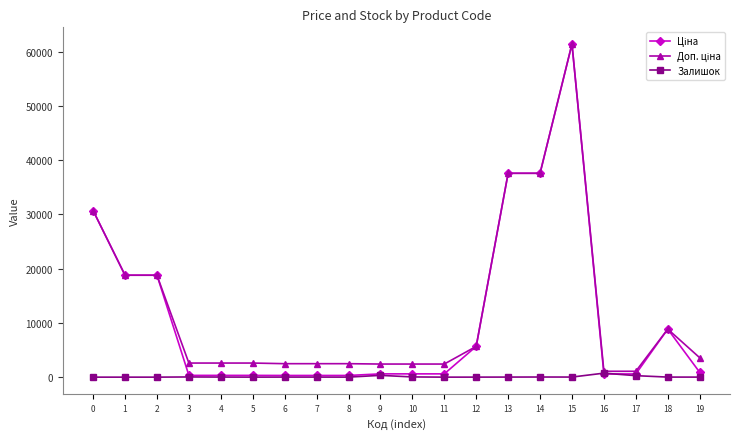

What is the value of the Залишок point at the 15th from the left?

23.0